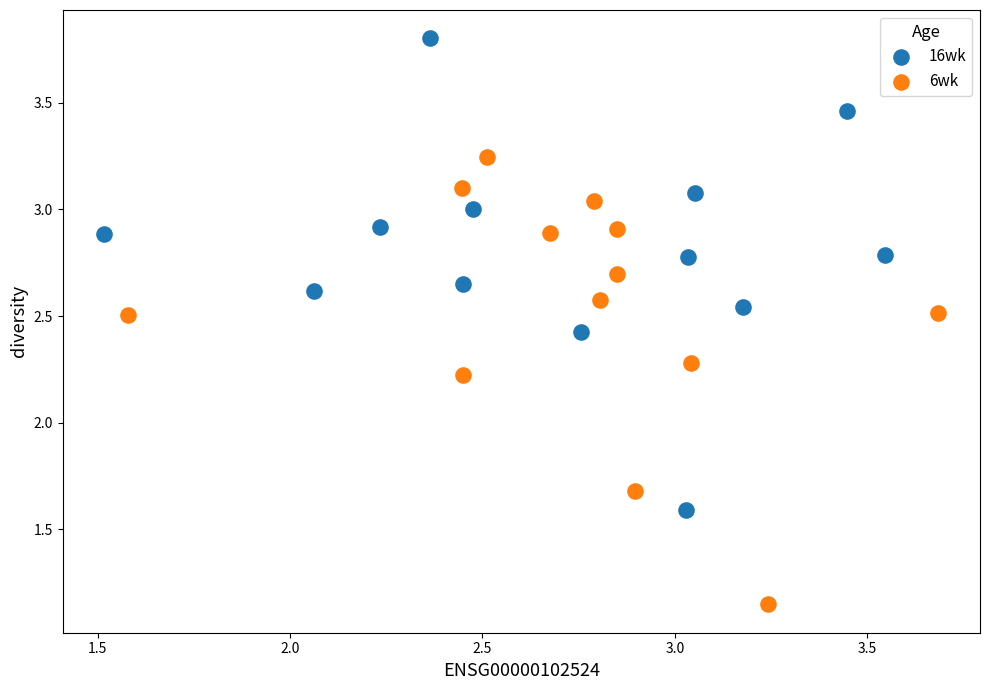

Which series contains the lowest Y value?

6wk